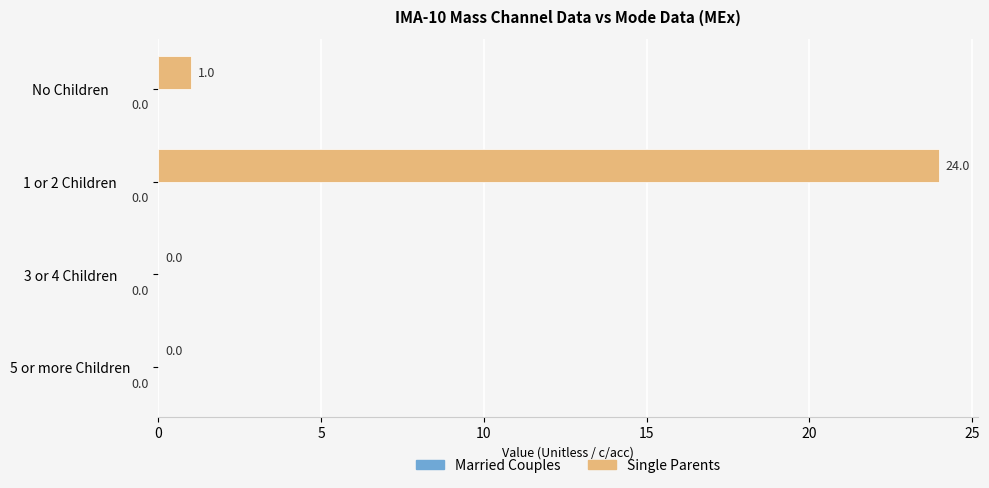

What is the change in value from 1 or 2 Children to 5 or more Children?

-24